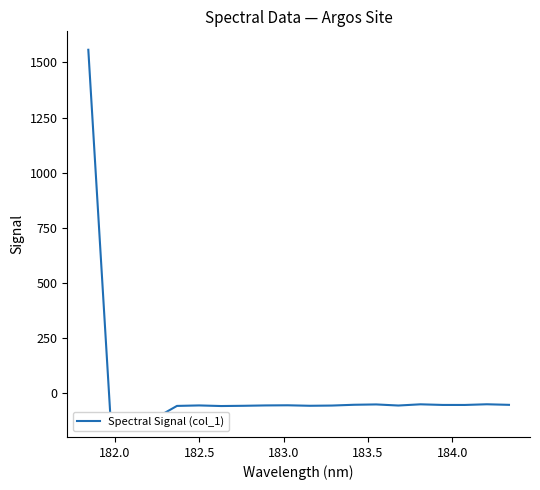

What is the difference between the maximum and minimum values?

1671.5